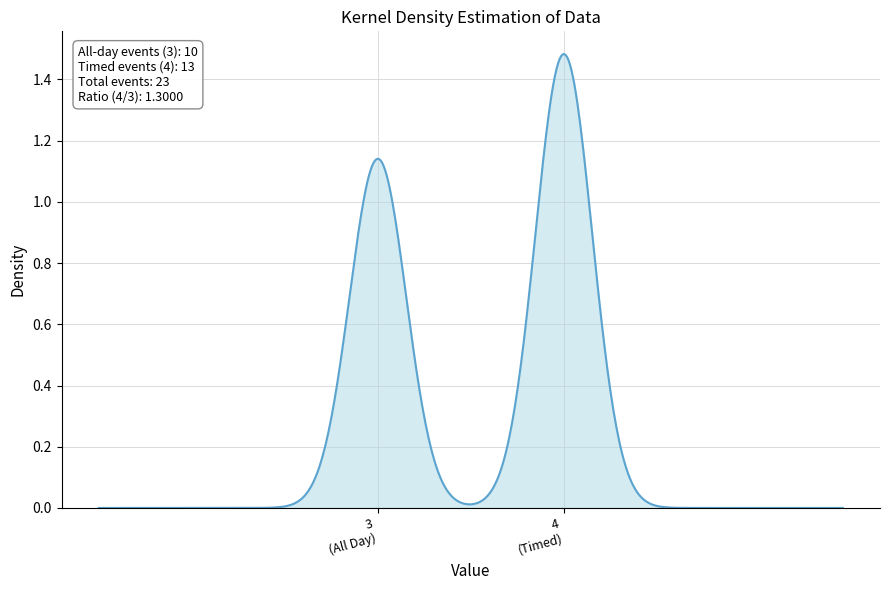

What is the maximum value shown in the chart?

4